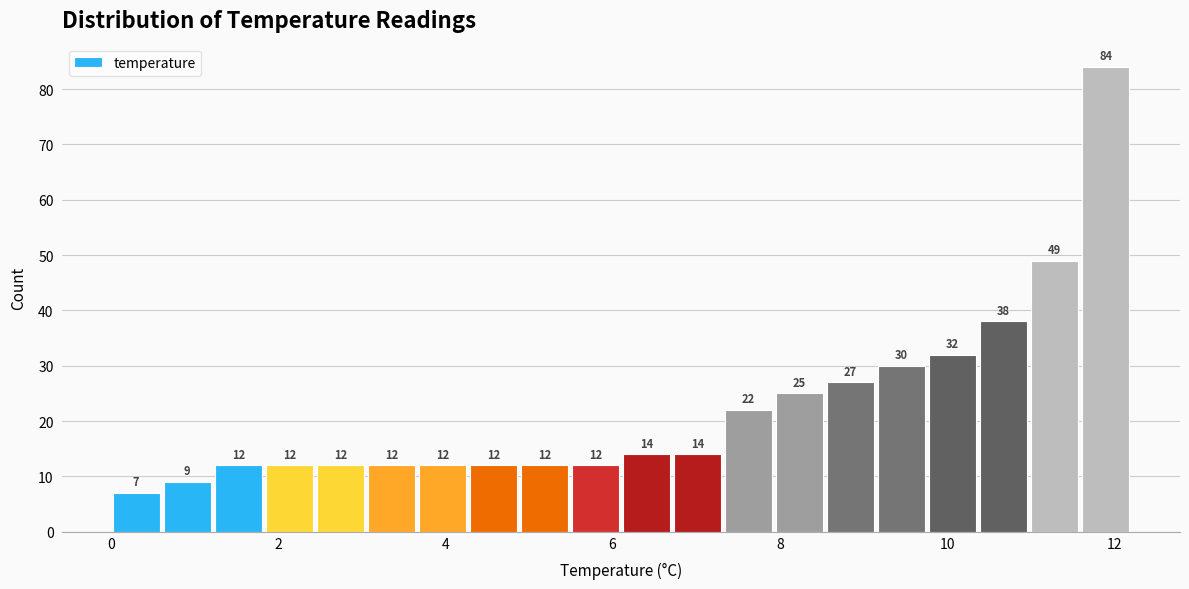

Read against the x-axis, roughly where is the centre of the tallest bar?

11.8